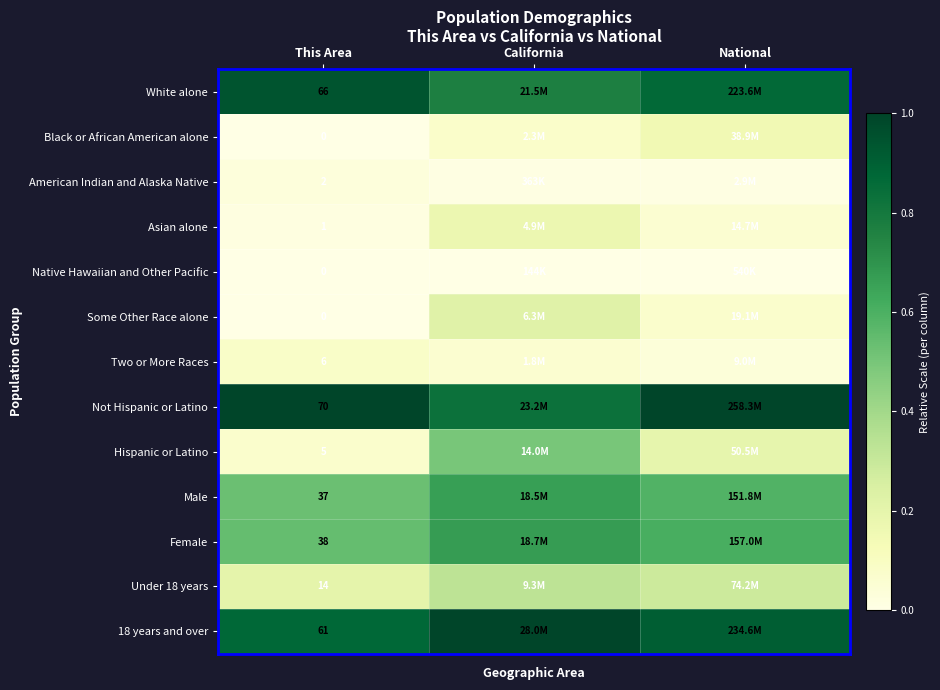

At which label is Native Hawaiian and Other Pacific closest to 0?

This Area